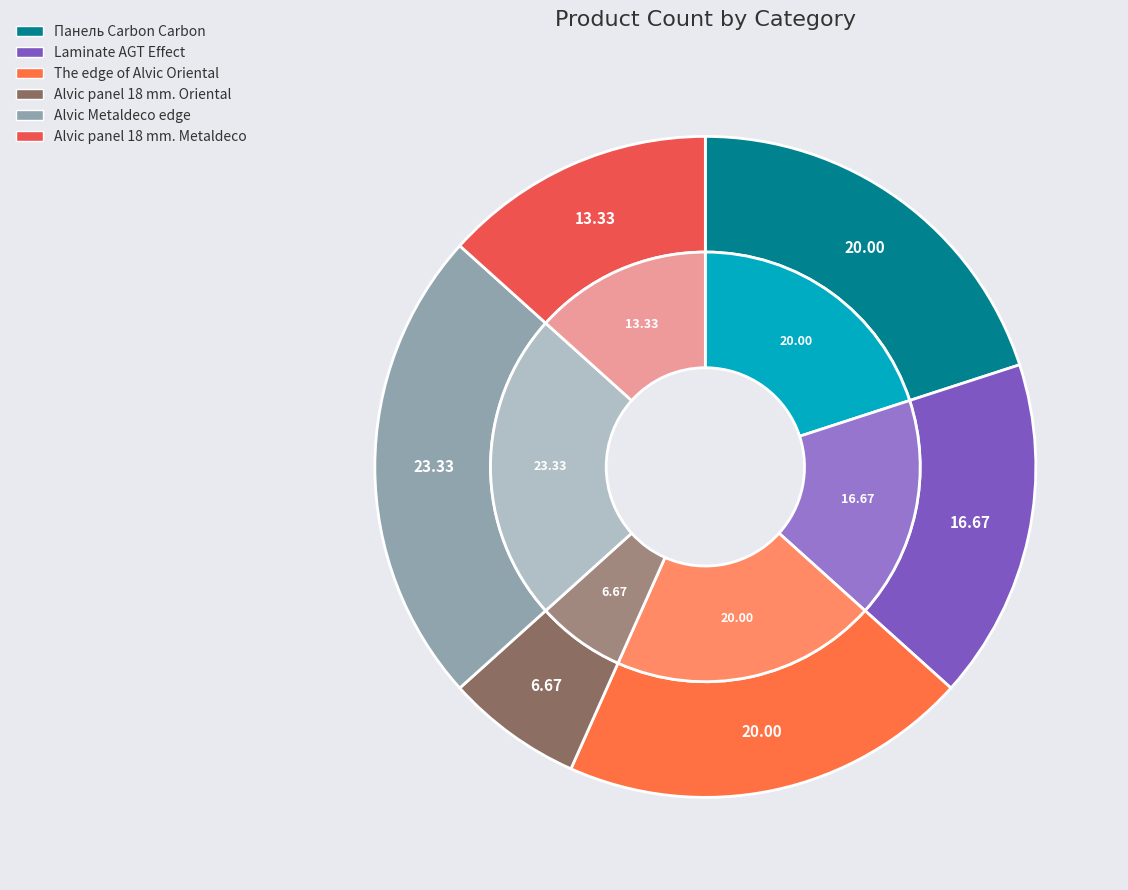

Which category has the smallest portion of the pie?

Alvic panel 18 mm. Oriental